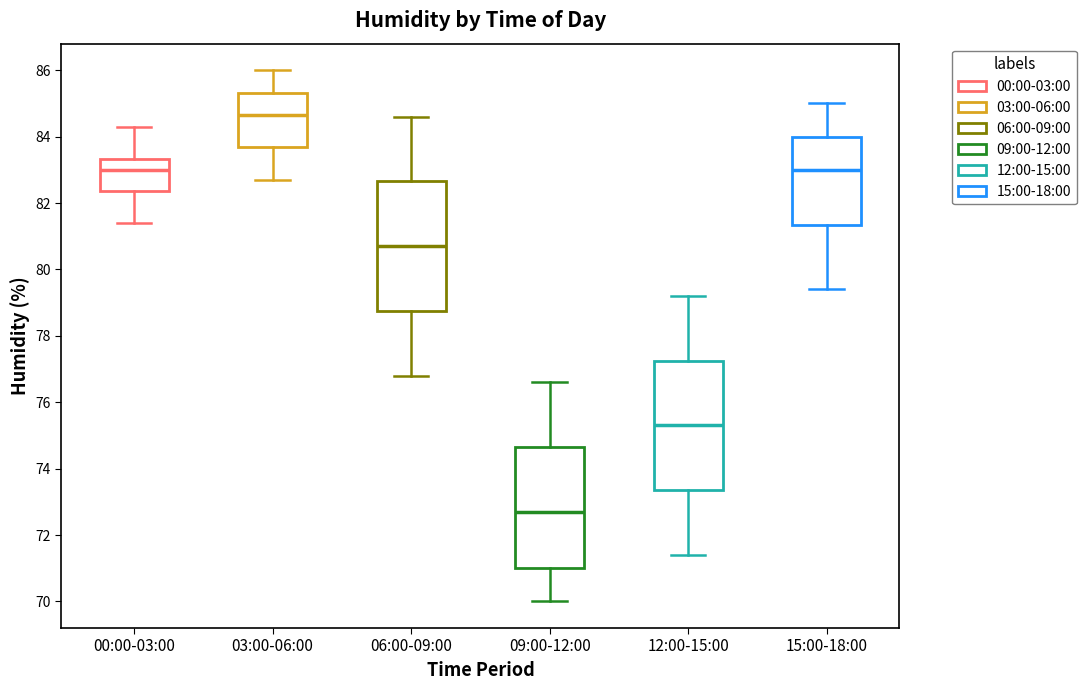

Which box has the highest median line?

03:00-06:00